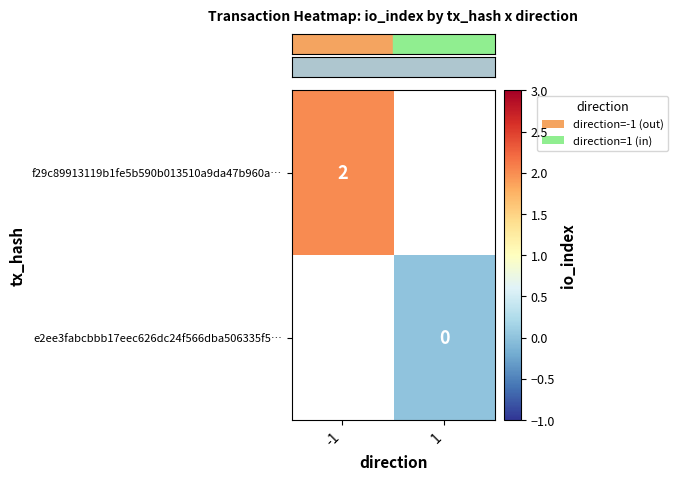

At which label is row_0 closest to 2?

-1